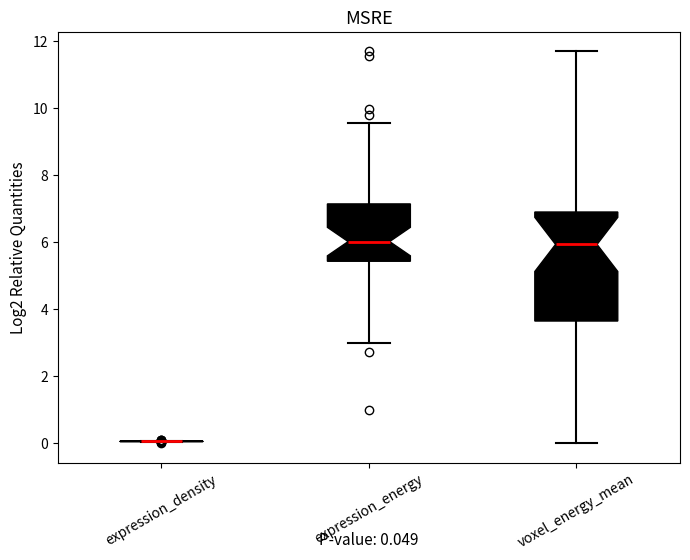

Which box is the tallest, from its lower edge to its upper edge?

voxel_energy_mean